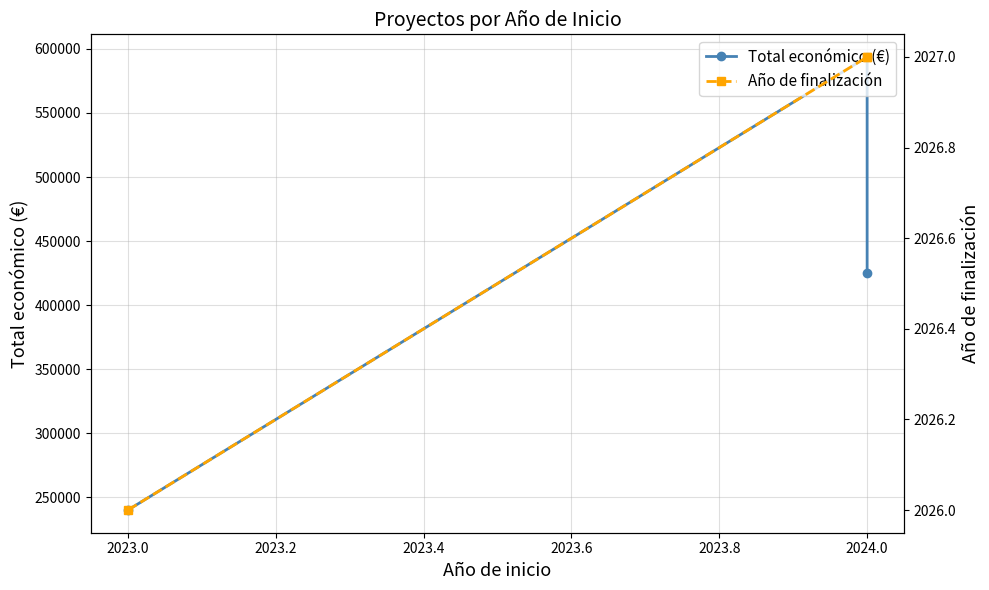

Between 2024.0 and 2023.0, which is larger?

2024.0